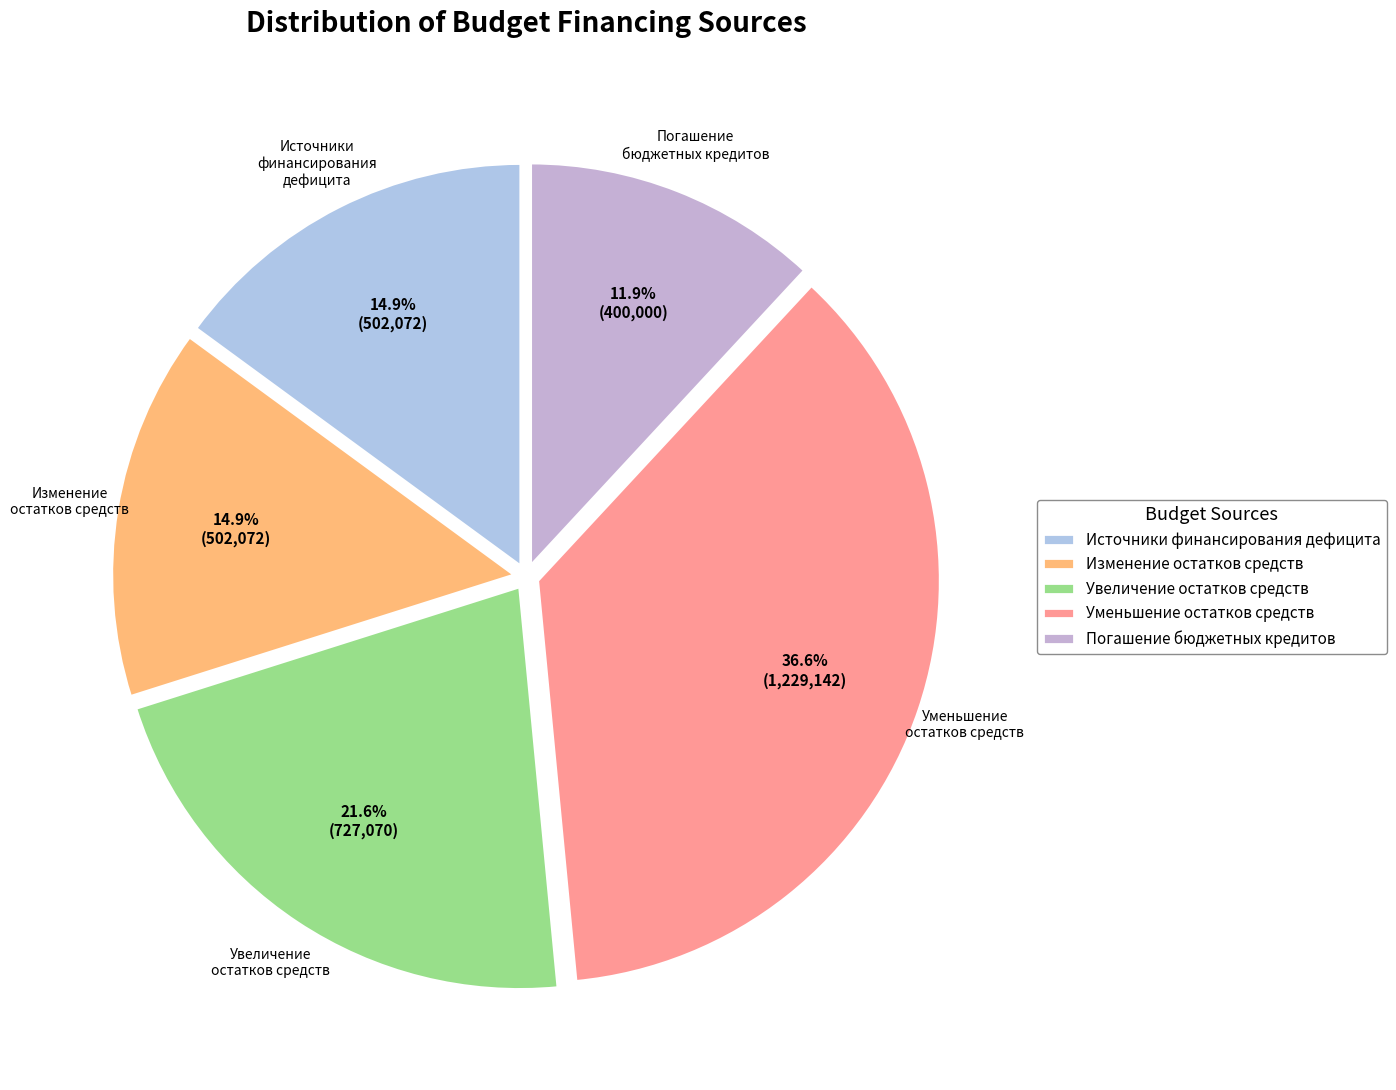

Which slice is the largest?

Уменьшение остатков средств